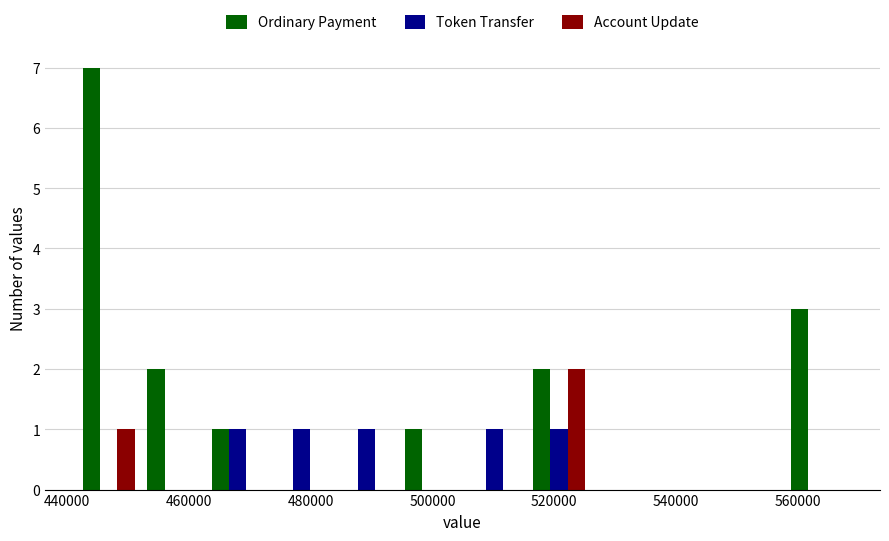

What is the height of the Token Transfer bar covering 516000 to 526000 on the x-axis? Neither the bar edges nor the heights are printed on the chart, so give them approximately, as read against the axes.

1